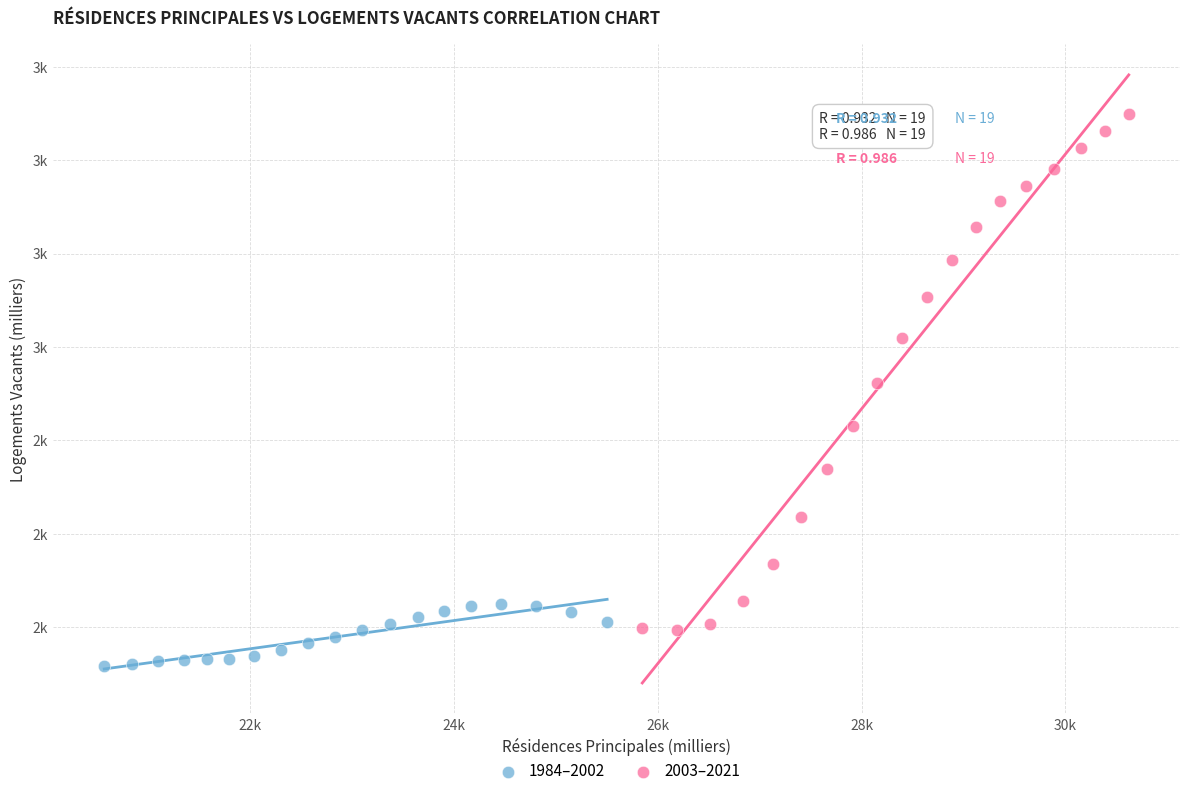

Which series contains the highest Y value?

2003–2021